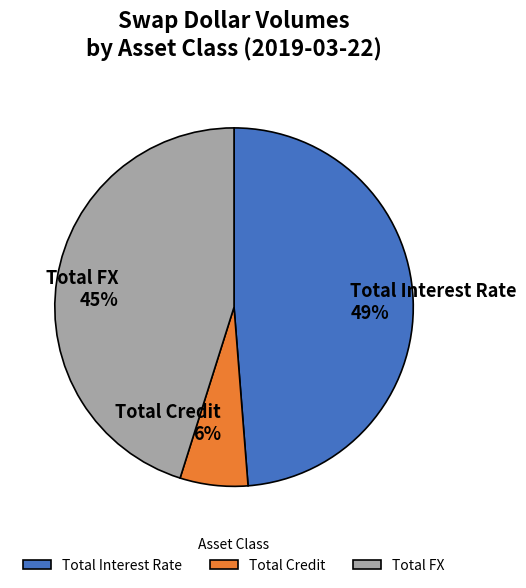

Between Total FX and Total Credit, which is larger?

Total FX